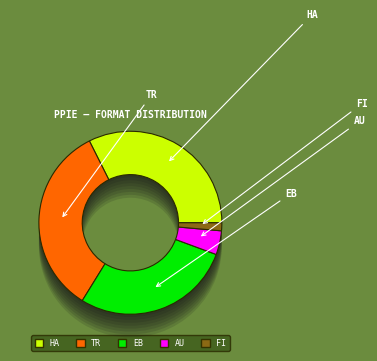

To the nearest percent, what is the average slice percentage?

20%